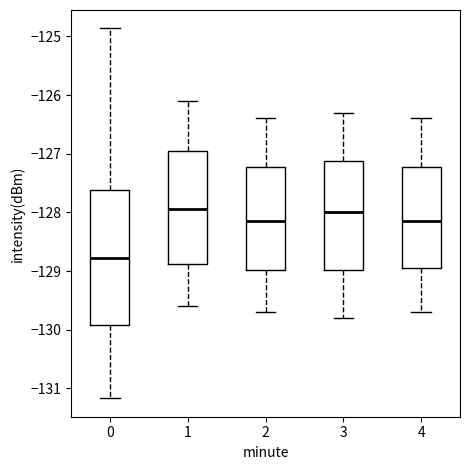

Where does the lower whisker of the box at x = 4 end on the y-axis? The values are not printed on the chart, so give them approximately, as read against the axis.

-129.7